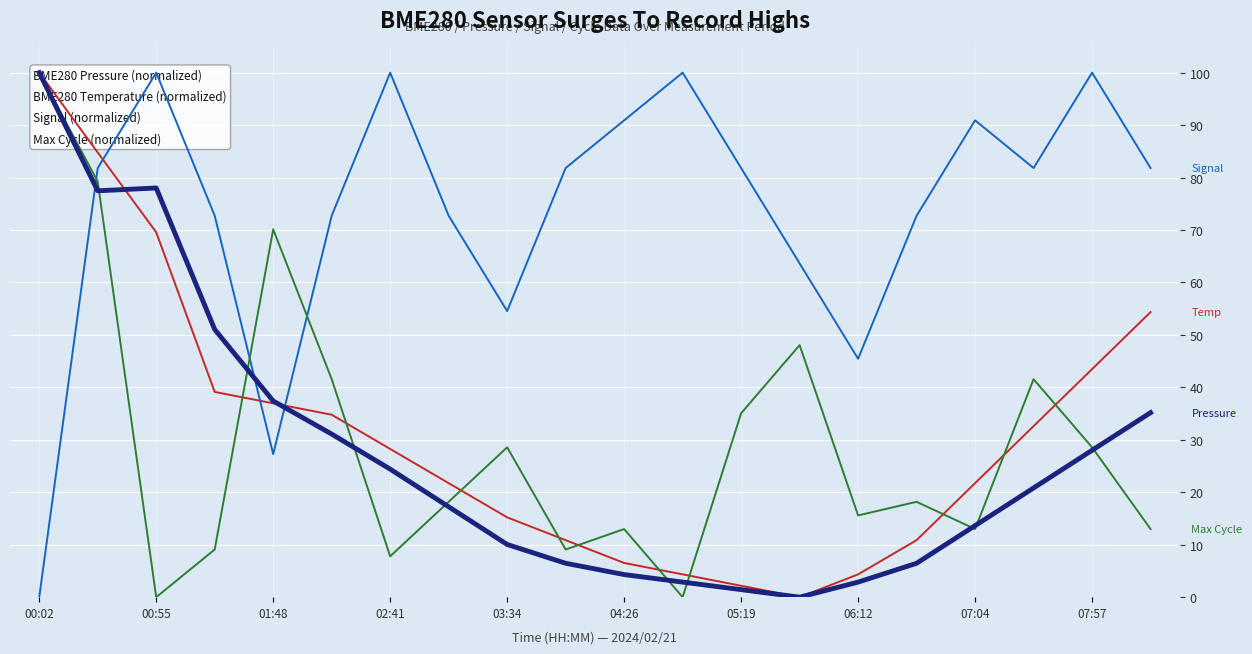

Is it true that Max Cycle equals 51.4 at 03:34?

False